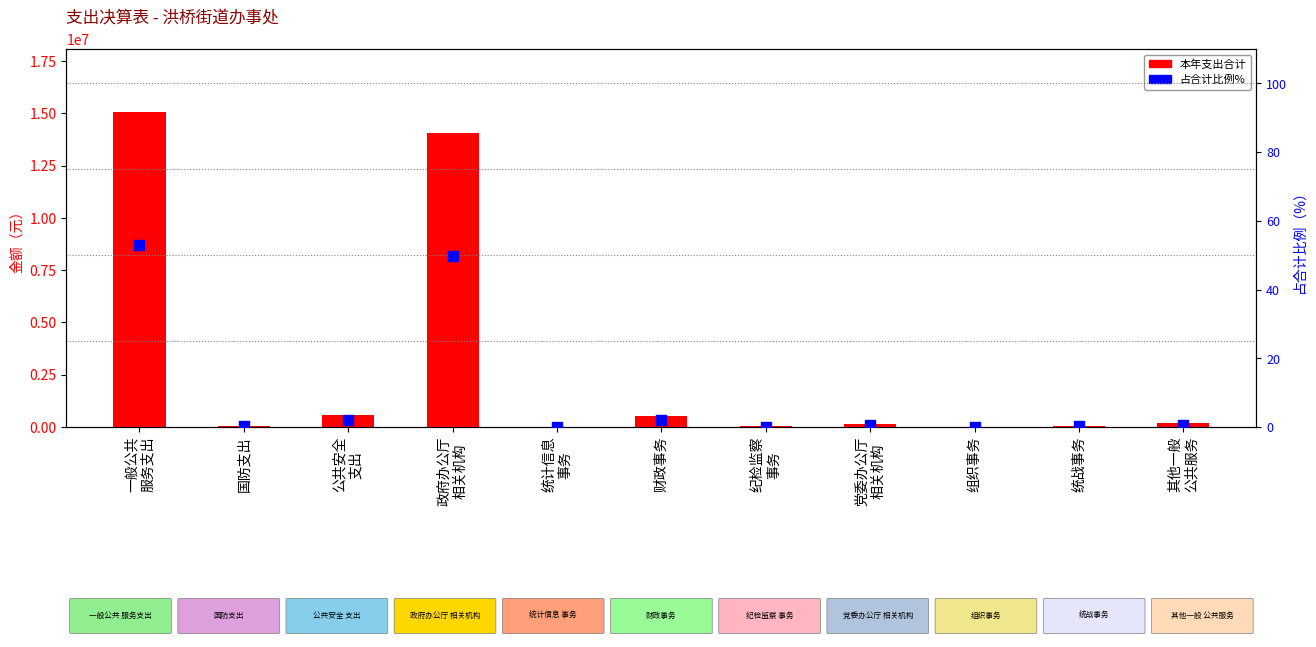

At which category is the sum across all series the highest?

一般公共
服务支出